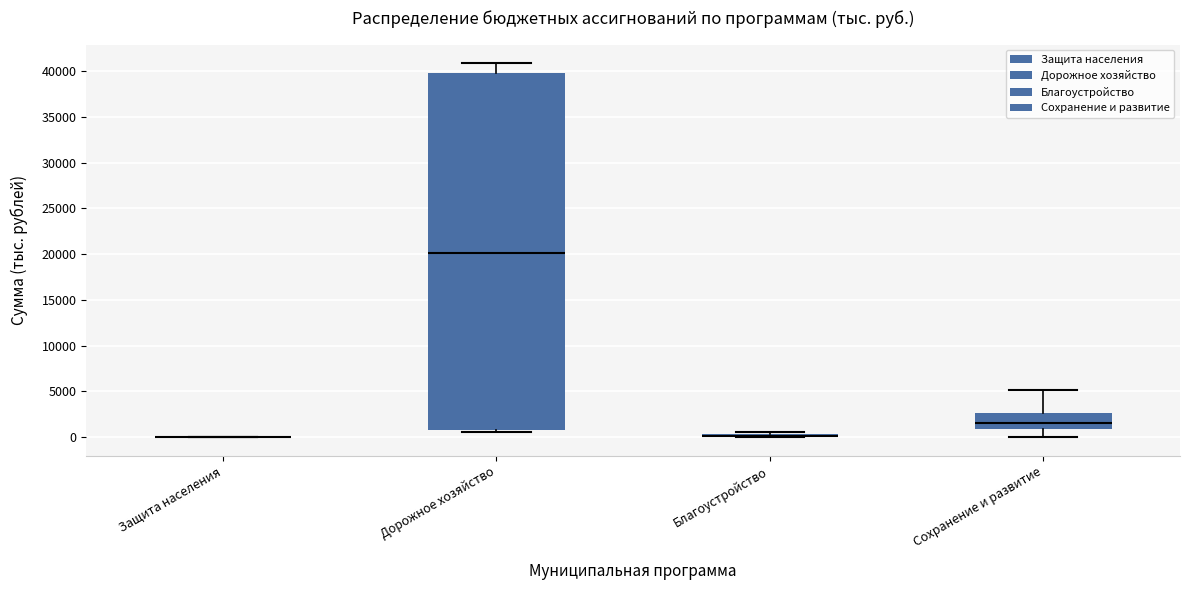

Which box is the tallest, from its lower edge to its upper edge?

Дорожное хозяйство